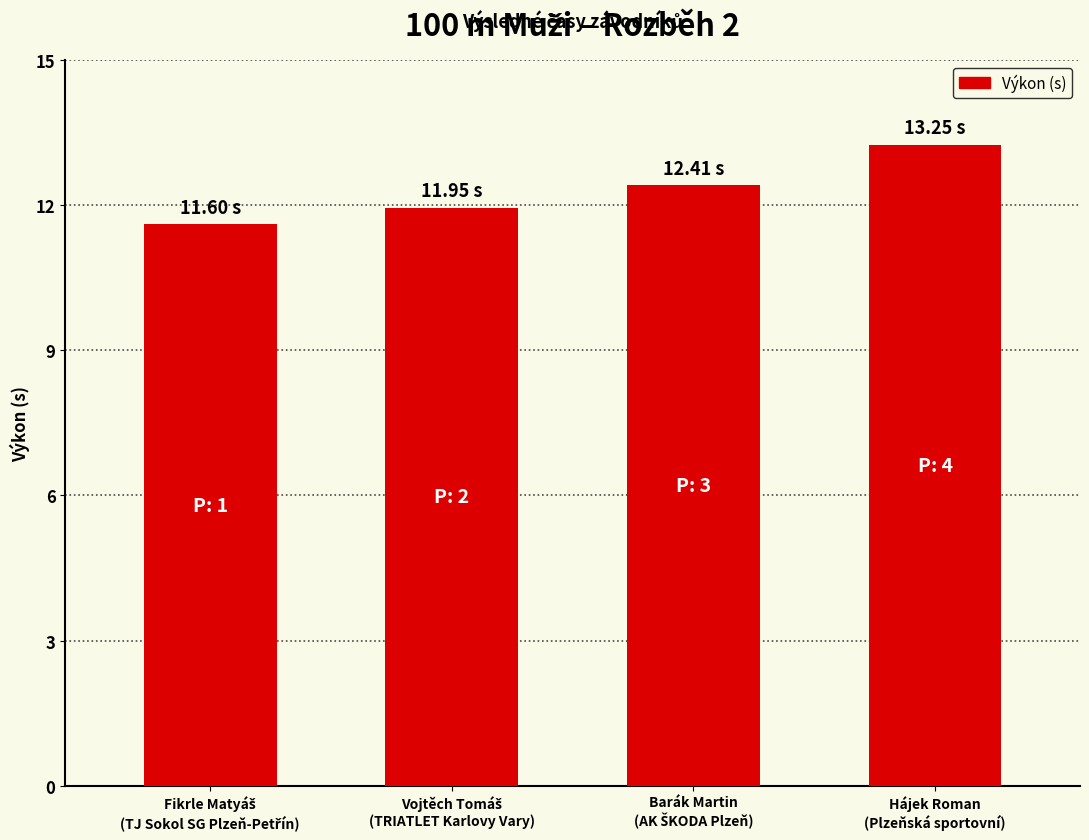

What is the difference between the maximum and second lowest values?

1.3